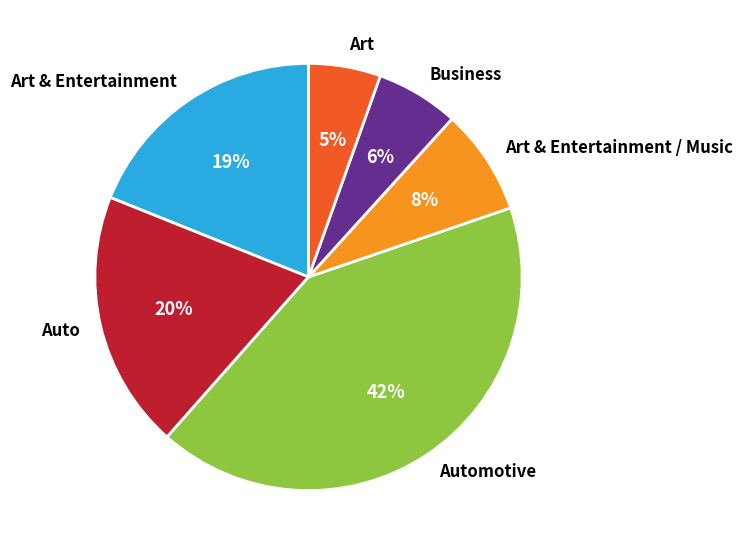

Is the sum of Art & Entertainment and Automotive greater than half?

Yes